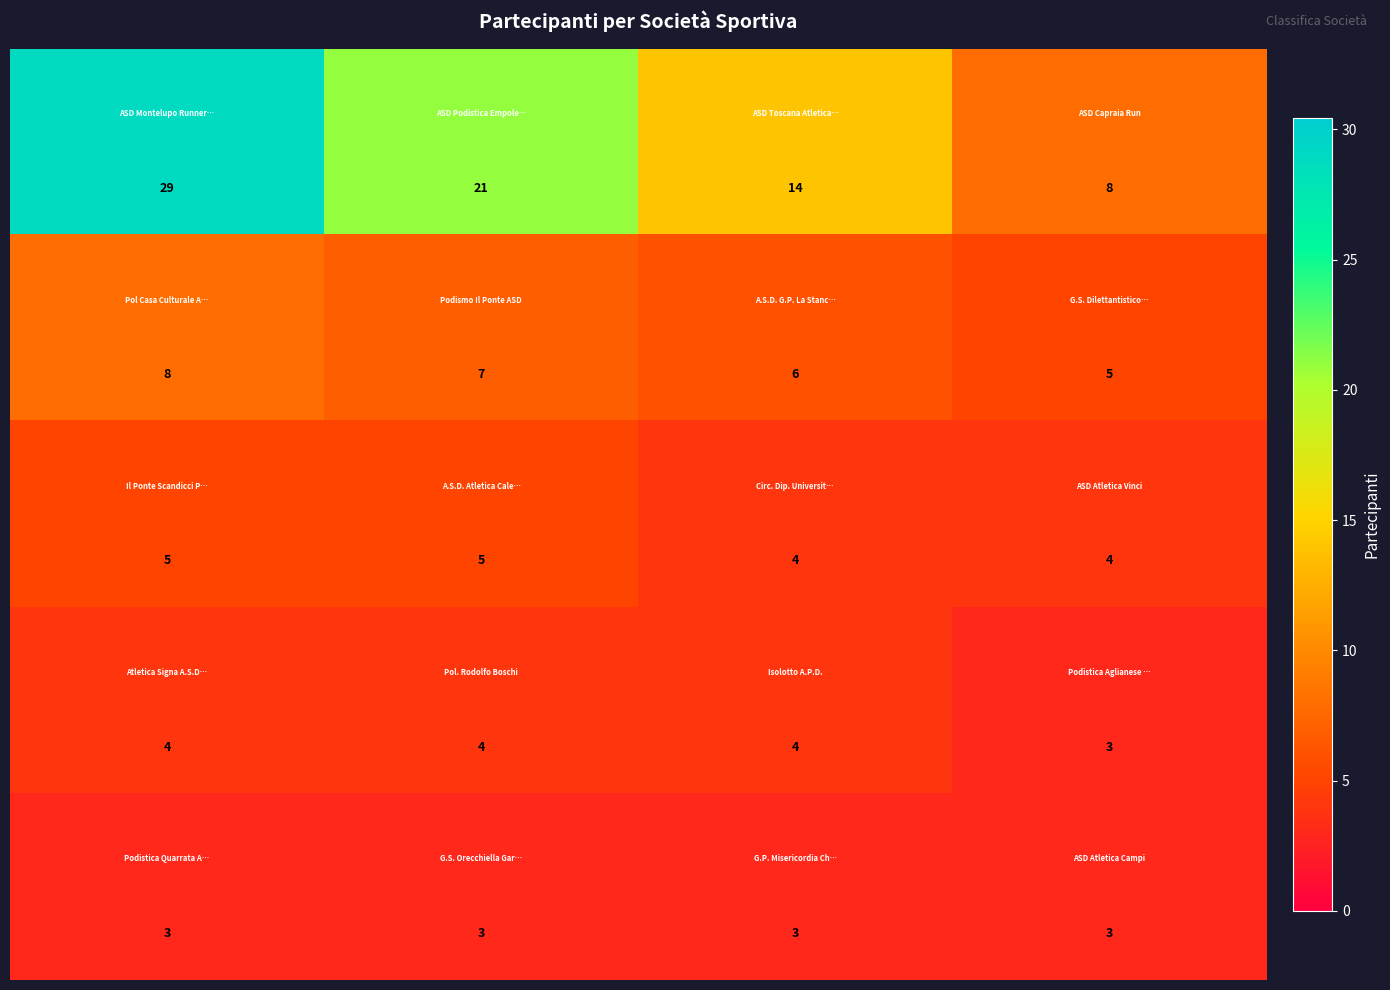

How many categories are shown in the chart?

4